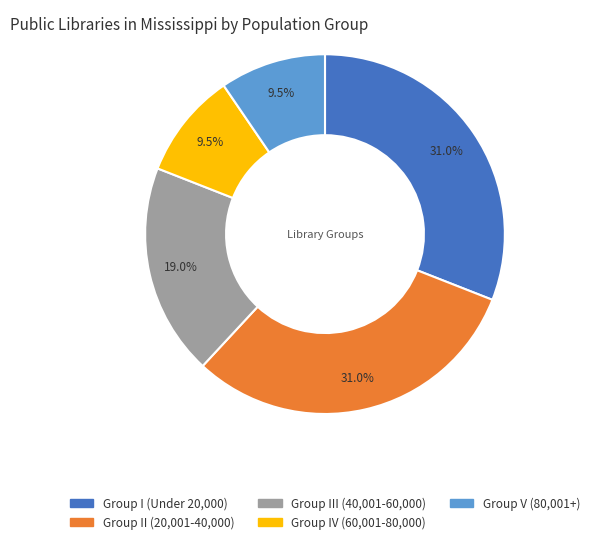

To the nearest percent, what is the average slice percentage?

20%